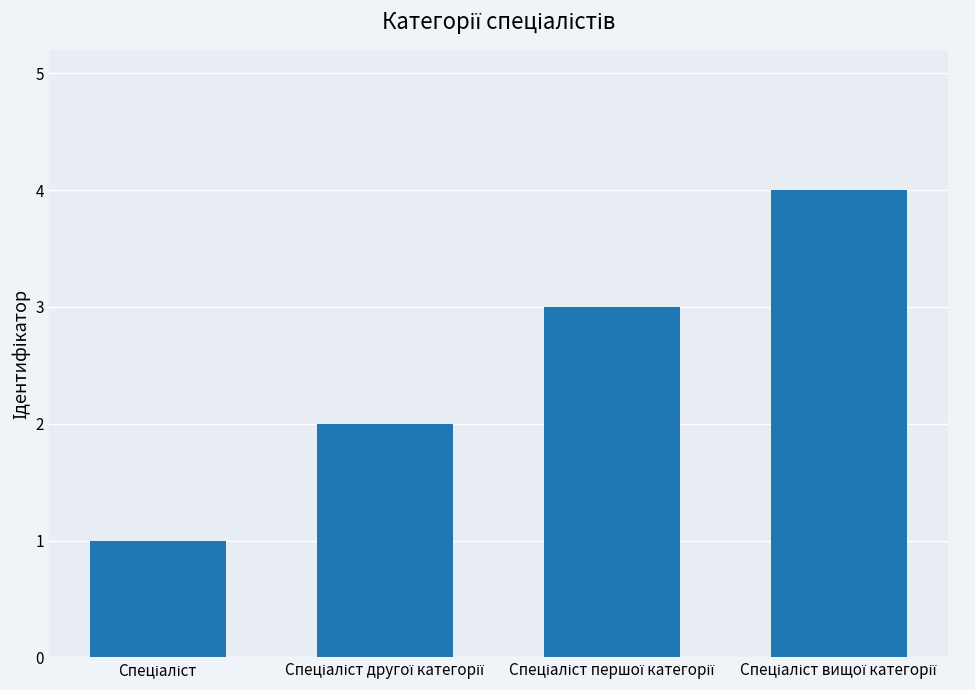

What is the difference between the maximum and minimum values?

3